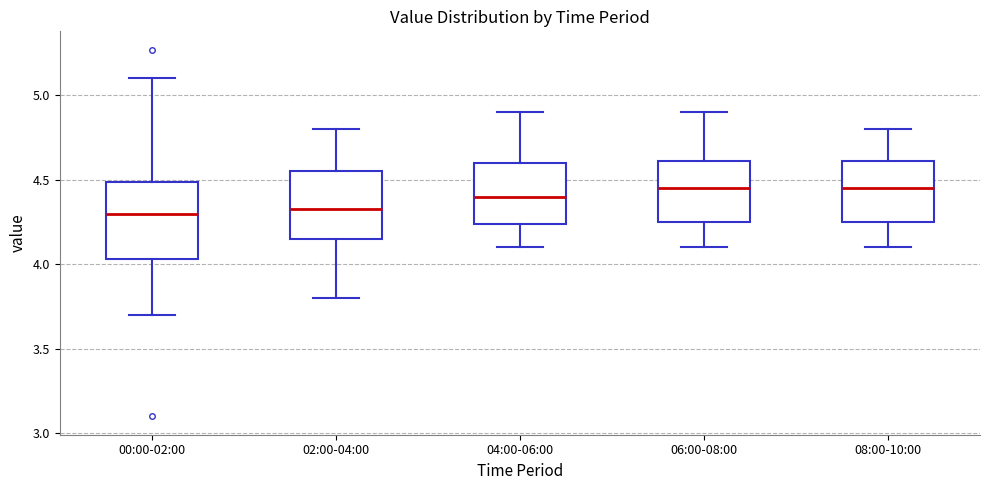

Reading left to right, transcribe this box plot: for each box, give where its median line is, the range the box spans, and where its two whiskers end, as read against the y-axis. The values are not printed on the chart, so give them approximately, as read against the axis.

00:00-02:00: median 4.30, box 4.05 to 4.50, whiskers 3.70 to 5.10
02:00-04:00: median 4.35, box 4.15 to 4.55, whiskers 3.80 to 4.80
04:00-06:00: median 4.40, box 4.25 to 4.60, whiskers 4.10 to 4.90
06:00-08:00: median 4.45, box 4.25 to 4.60, whiskers 4.10 to 4.90
08:00-10:00: median 4.45, box 4.25 to 4.60, whiskers 4.10 to 4.80